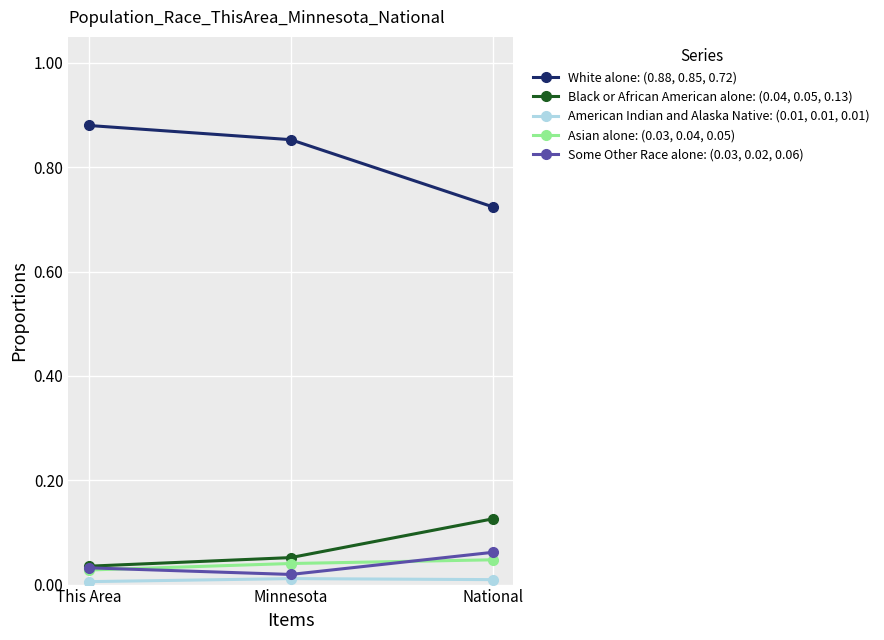

Count the number of categories in the chart.

3